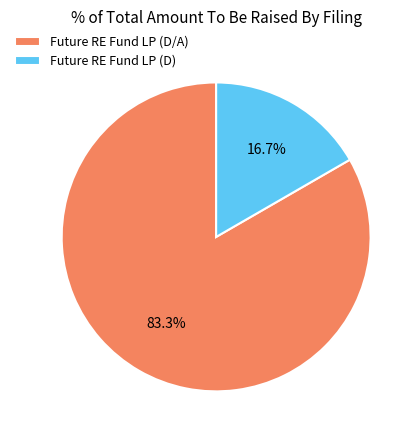

Rank the categories by value from highest to lowest.

Future RE Fund LP (D/A), Future RE Fund LP (D)